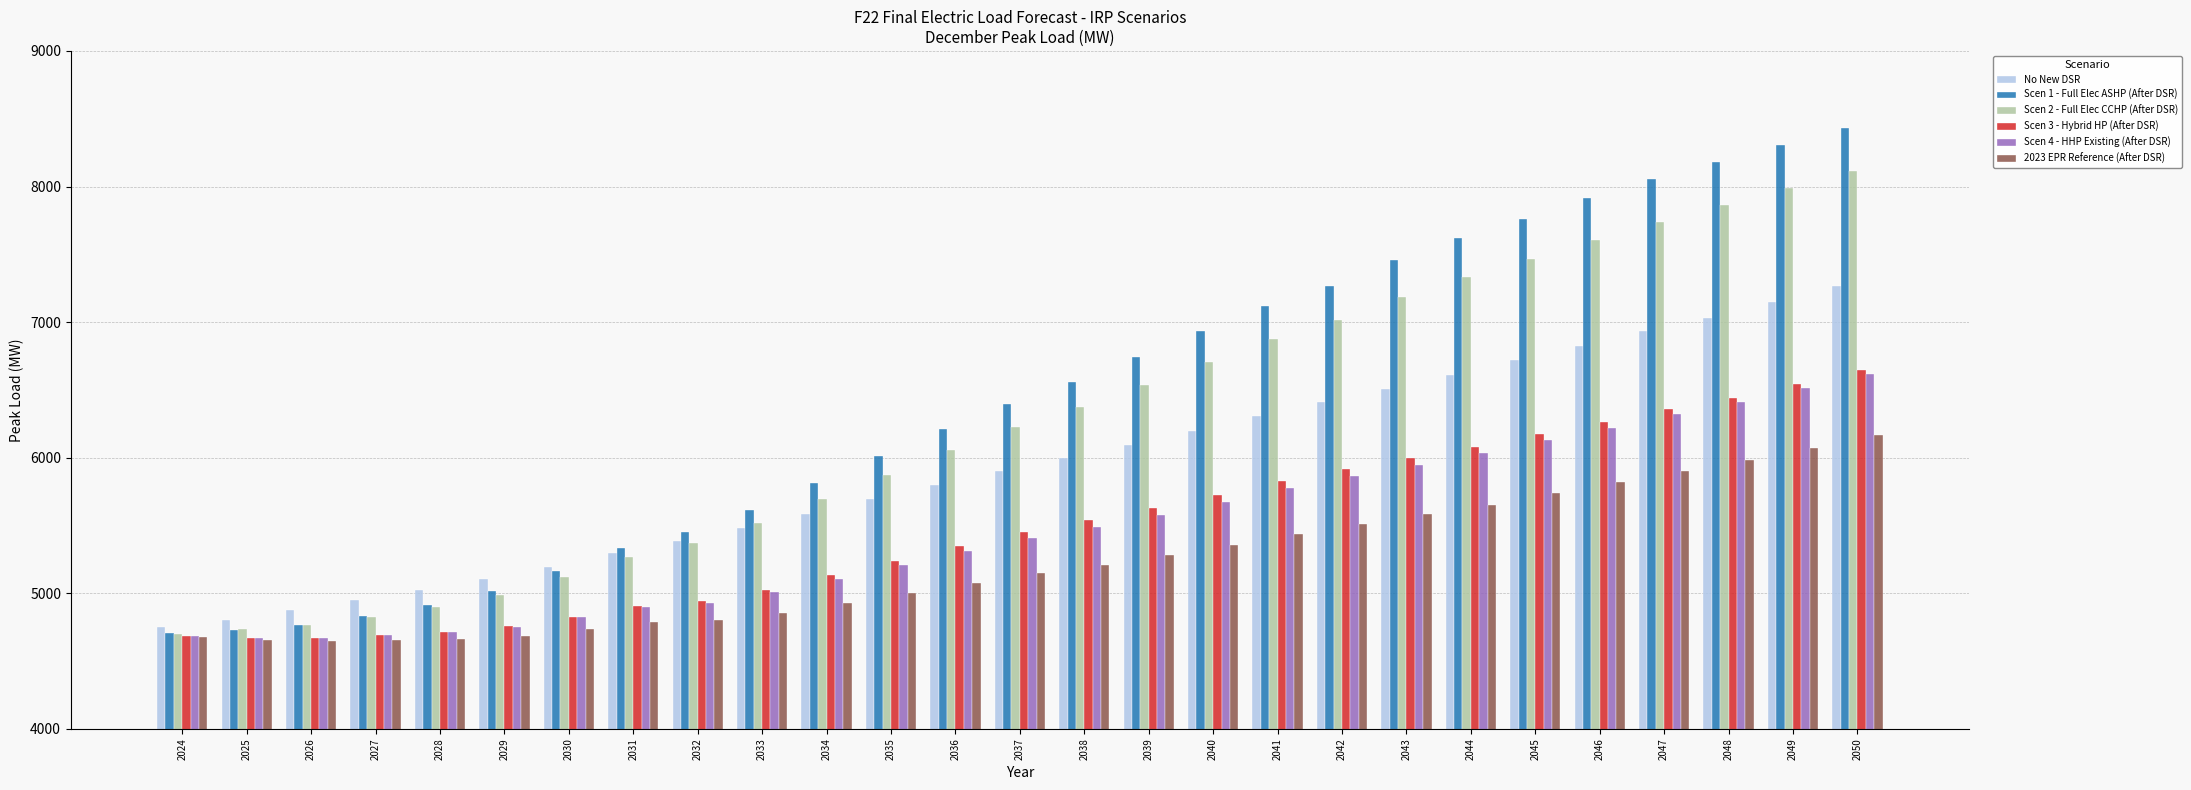

Between 2028 and 2041, which series saw the biggest shift?

Scen 1 - Full Elec ASHP (After DSR)